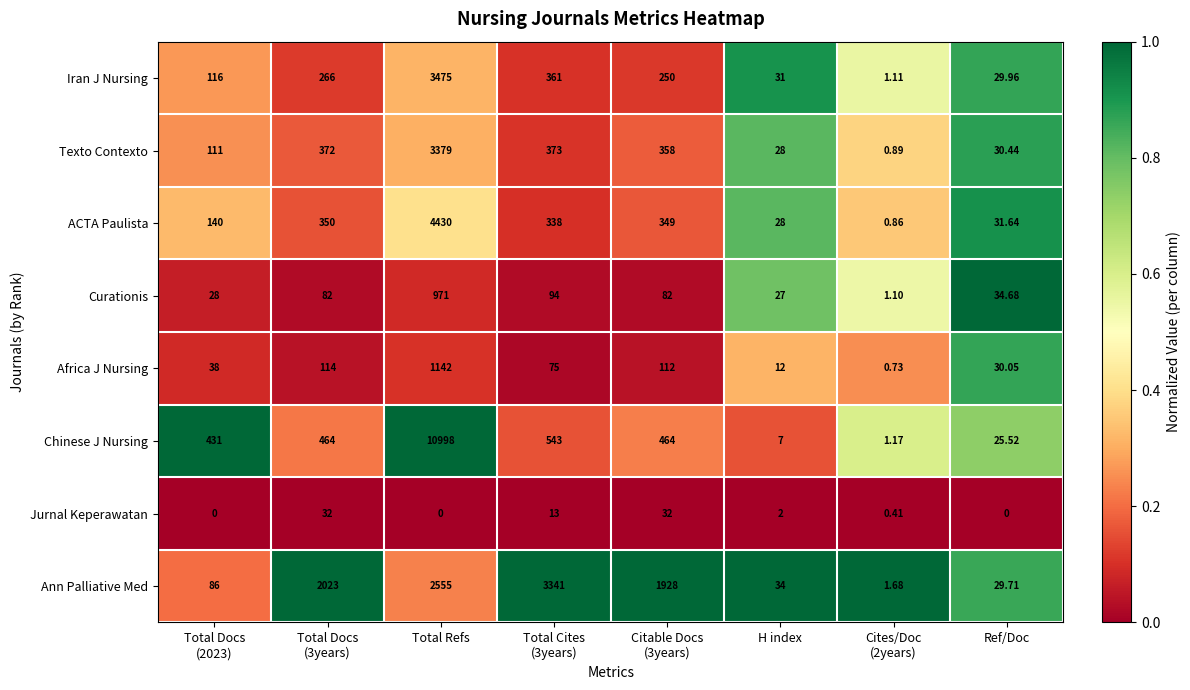

Which series has the largest total across all categories?

Chinese J Nursing